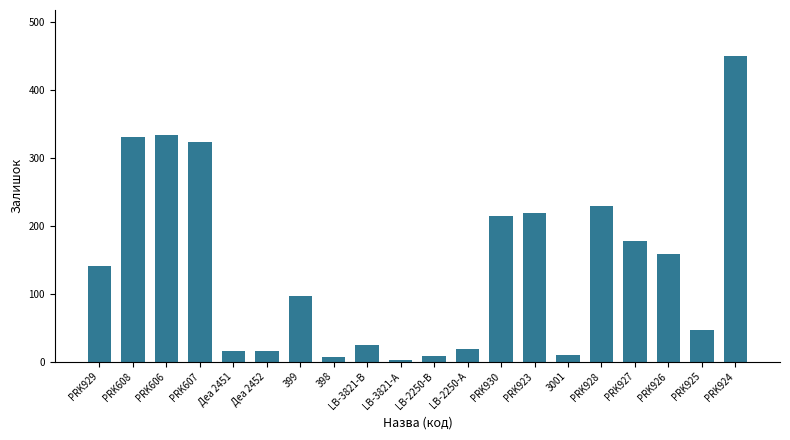

The chart shows a value of 244 at PRK926. True or false?

False